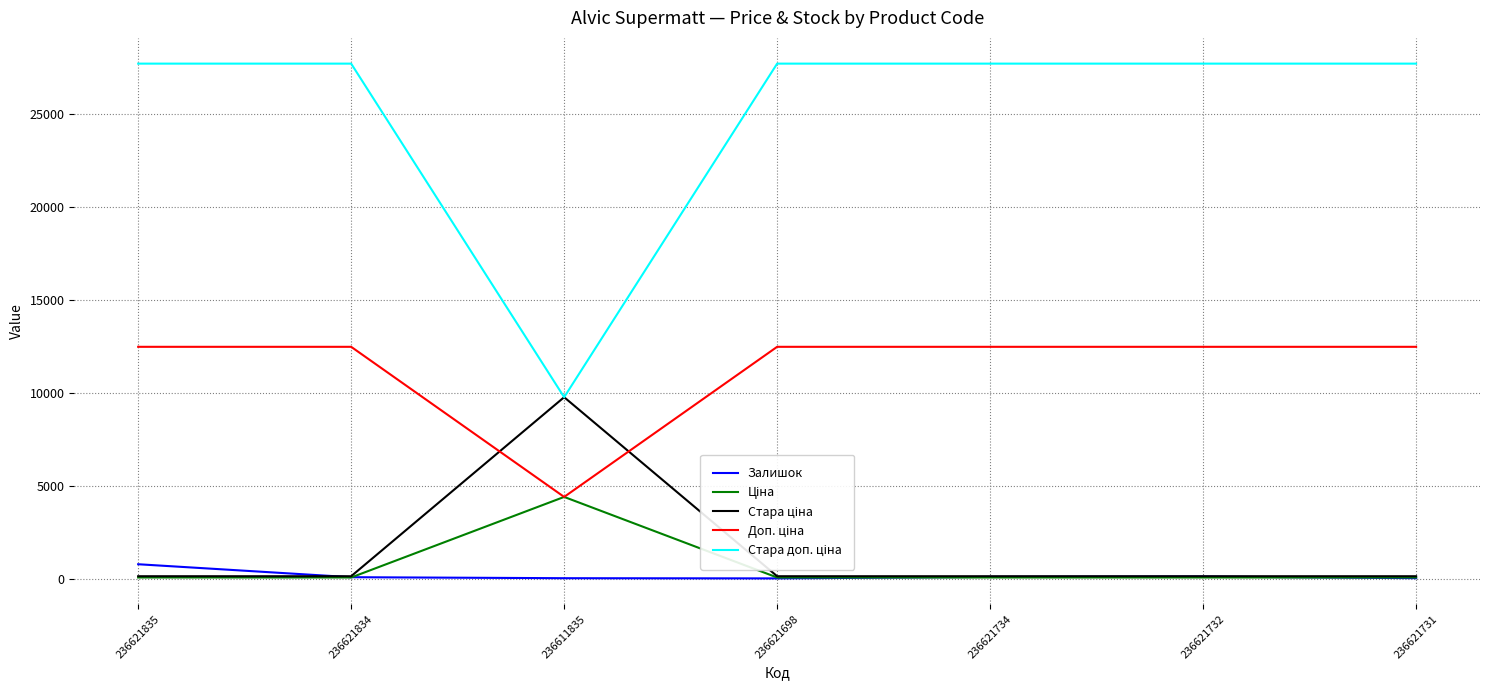

True or false: Залишок has a value of 87.0 at 236621734.

True